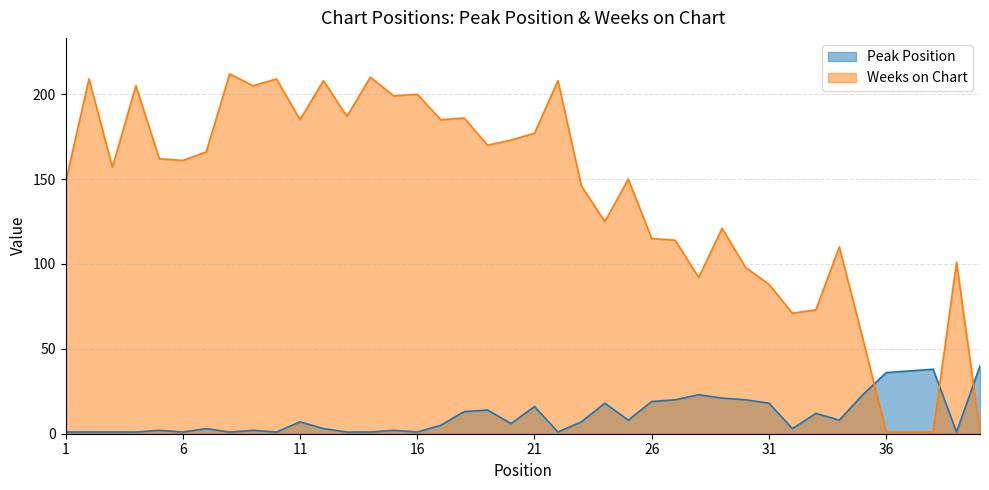

After their last crossing, which series has the higher values: Weeks on Chart or Peak Position?

Peak Position